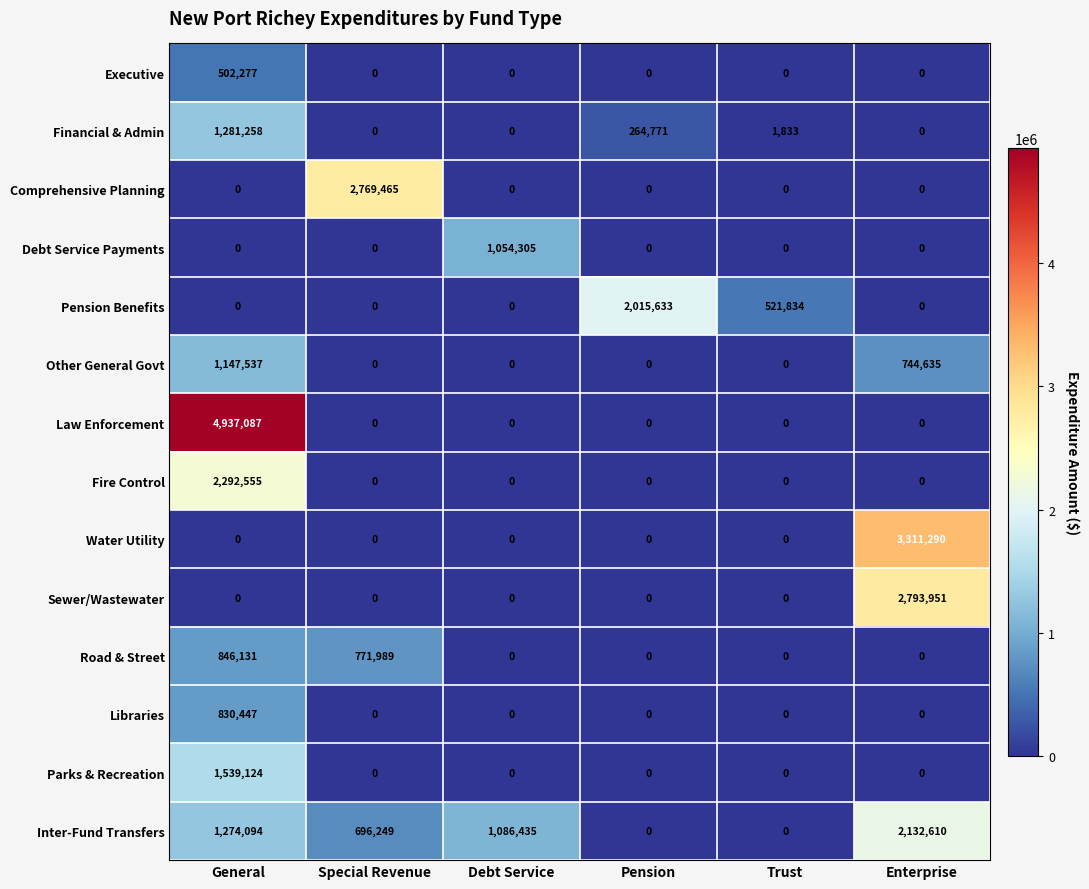

Which series has the largest range (max minus min)?

Law Enforcement